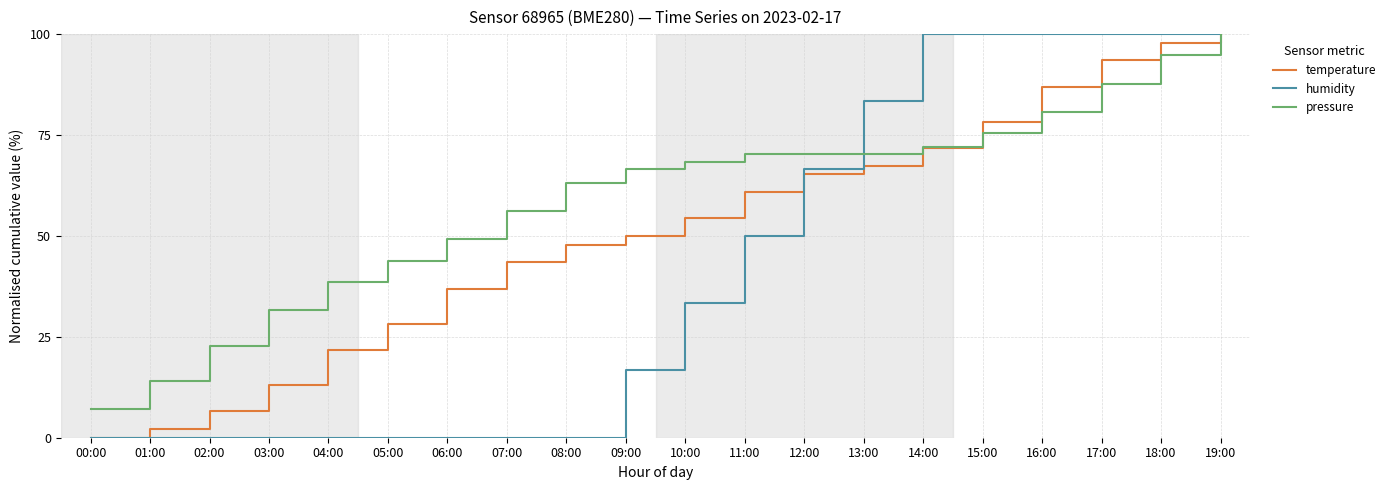

Which series has the largest total across all categories?

pressure